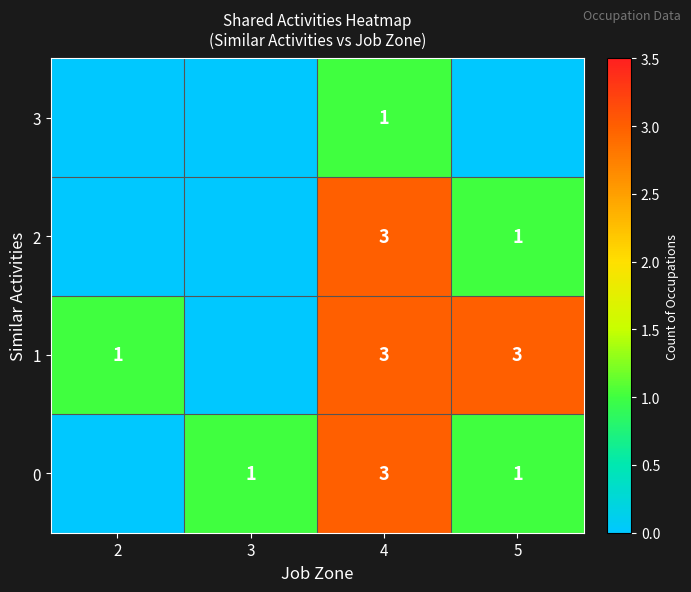

Is it true that 2 equals 3 at 4?

True